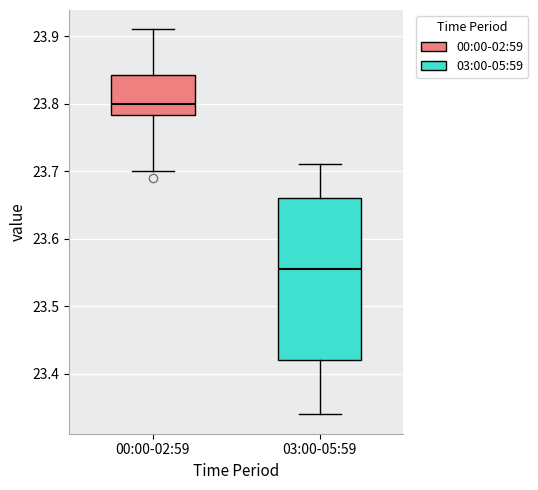

Reading left to right, transcribe this box plot: for each box, give where its median line is, the range the box spans, and where its two whiskers end, as read against the y-axis. The values are not printed on the chart, so give them approximately, as read against the axis.

00:00-02:59: median 23.80, box 23.78 to 23.84, whiskers 23.70 to 23.91
03:00-05:59: median 23.56, box 23.42 to 23.66, whiskers 23.34 to 23.71